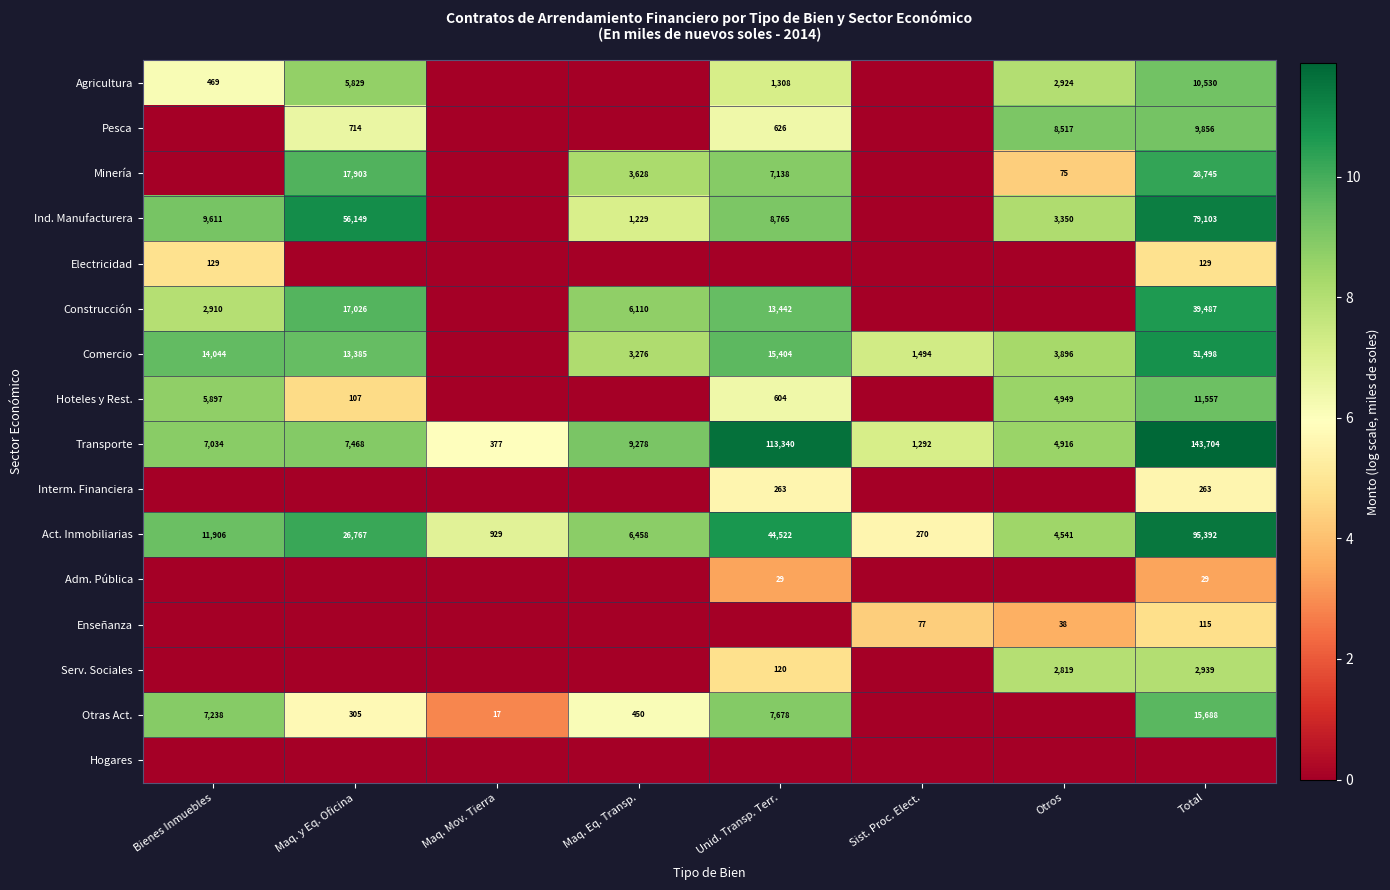

Read the Transporte value at Sist. Proc. Elect., to the nearest 100.

1300